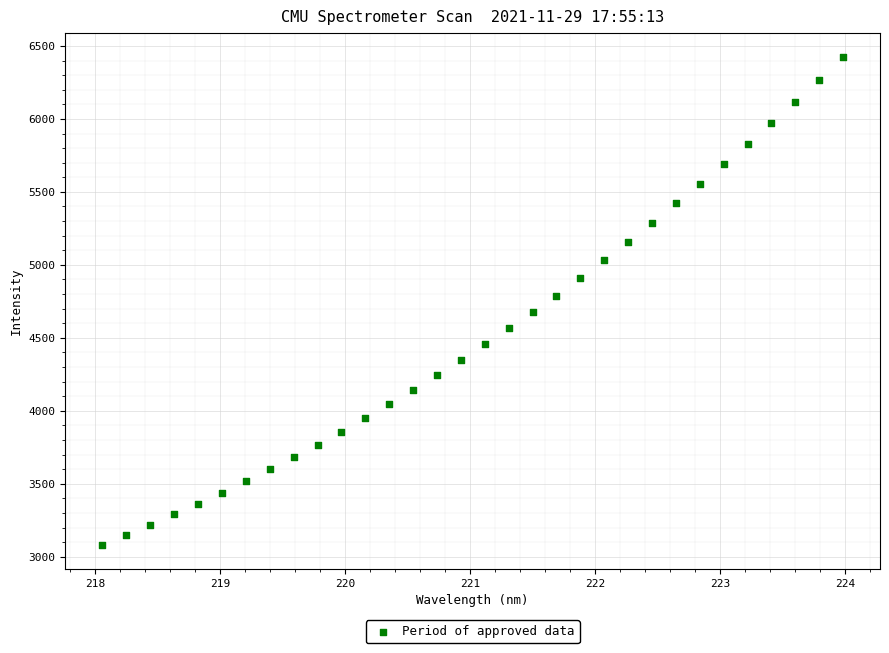

What is the range of X values (max minus min)?

5.9